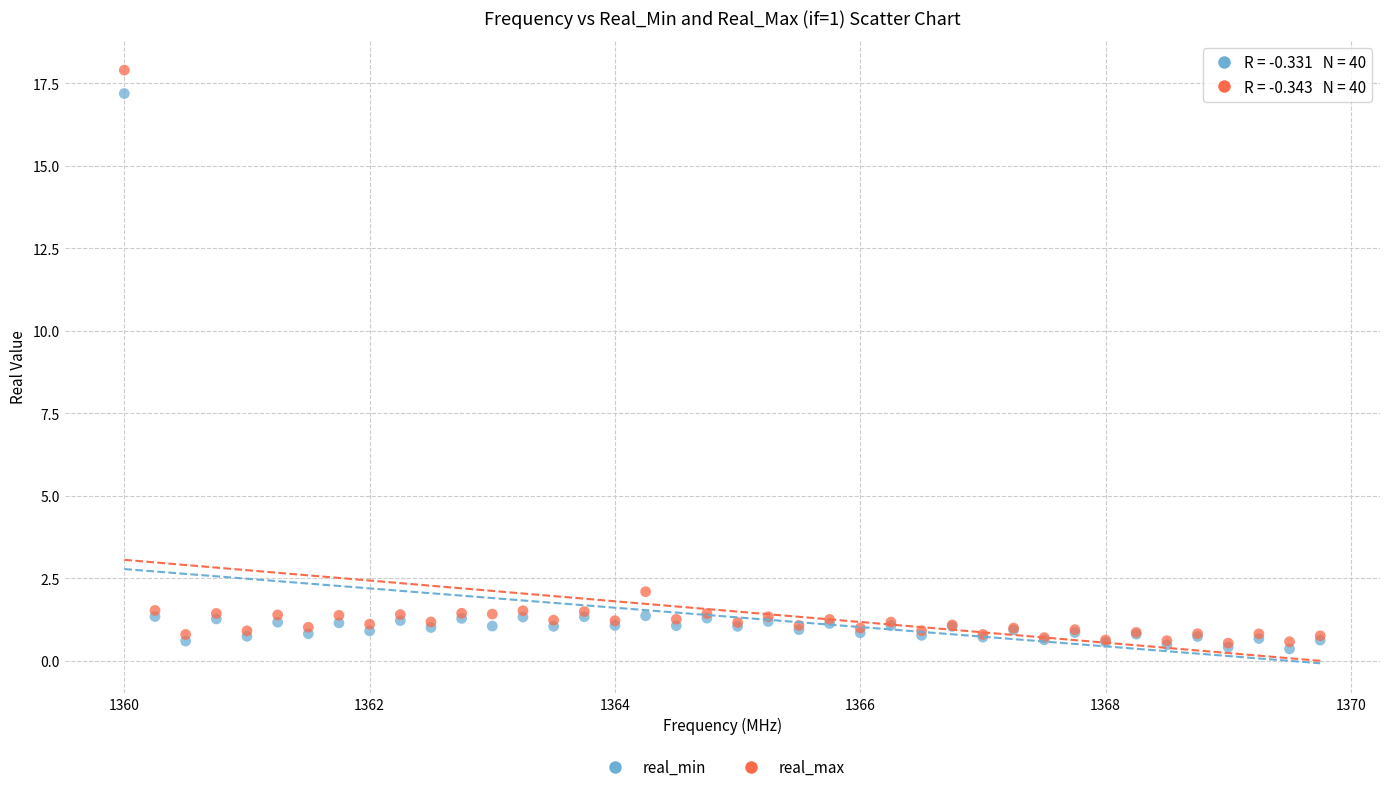

Which series reaches the maximum Y coordinate?

real_max